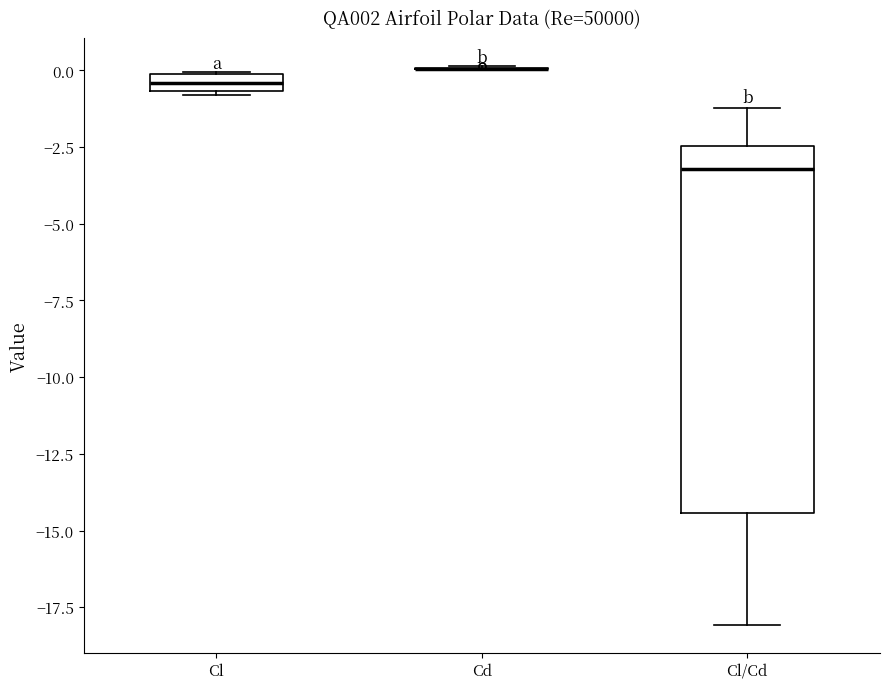

Where does the lower whisker of the box for Cl/Cd end on the y-axis? The values are not printed on the chart, so give them approximately, as read against the axis.

-18.0